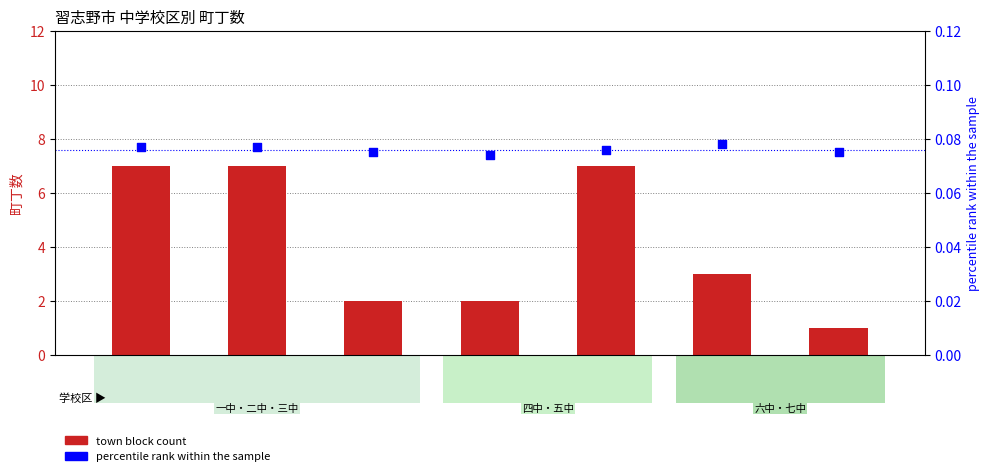

Which series contains the lowest Y value?

percentile rank within the sample